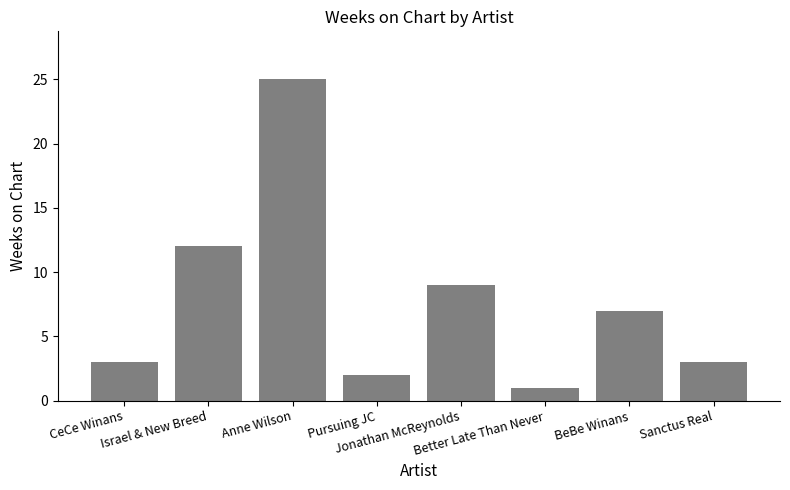

The value at Anne Wilson is 25. True or false?

True